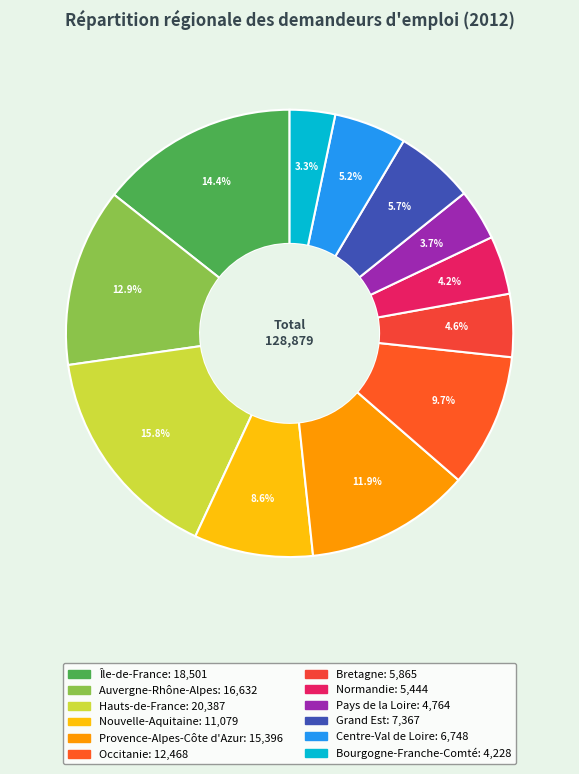

Between Hauts-de-France and Pays de la Loire, which is larger?

Hauts-de-France